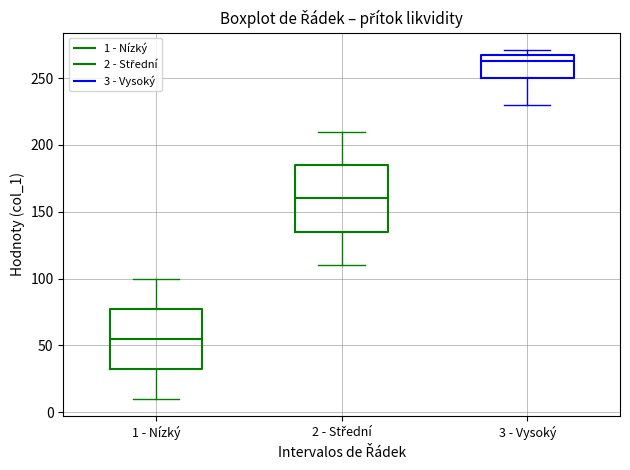

Reading left to right, read every box against the y-axis: the position of its median line, the range the box covers, and the ends of its whiskers. The values are not printed on the chart, so give them approximately, as read against the axis.

1 - Nízký: median 55, box 35 to 80, whiskers 10 to 100
2 - Střední: median 160, box 135 to 185, whiskers 110 to 210
3 - Vysoký: median 265 (just below the box's upper edge), box 250 to 265, whiskers 230 to 270